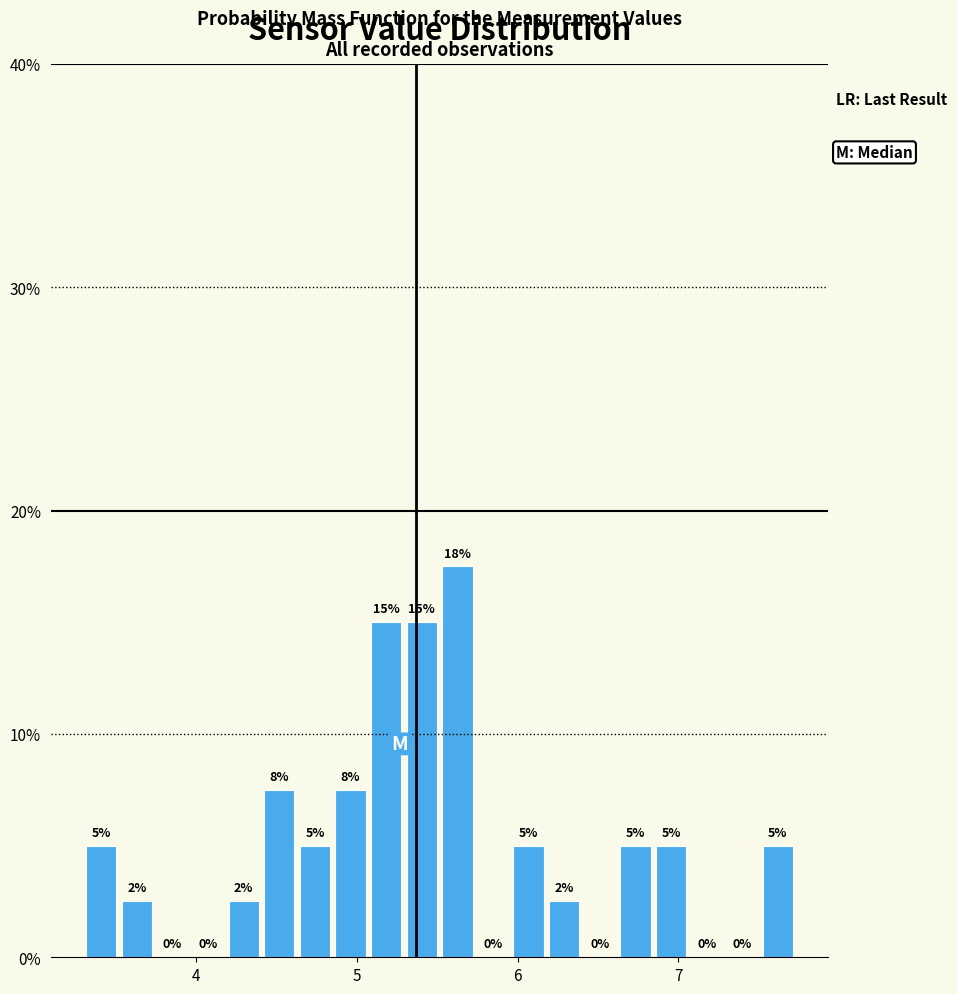

Around what value on the x-axis is the tallest bar? Give the approximate position of its centre, as read against the axis.

5.6